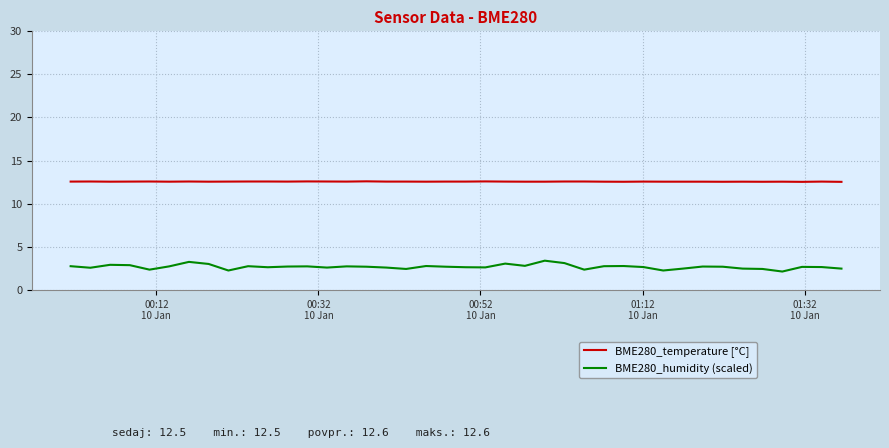

True or false: BME280_humidity (scaled) and BME280_temperature [°C] cross at least once.

False